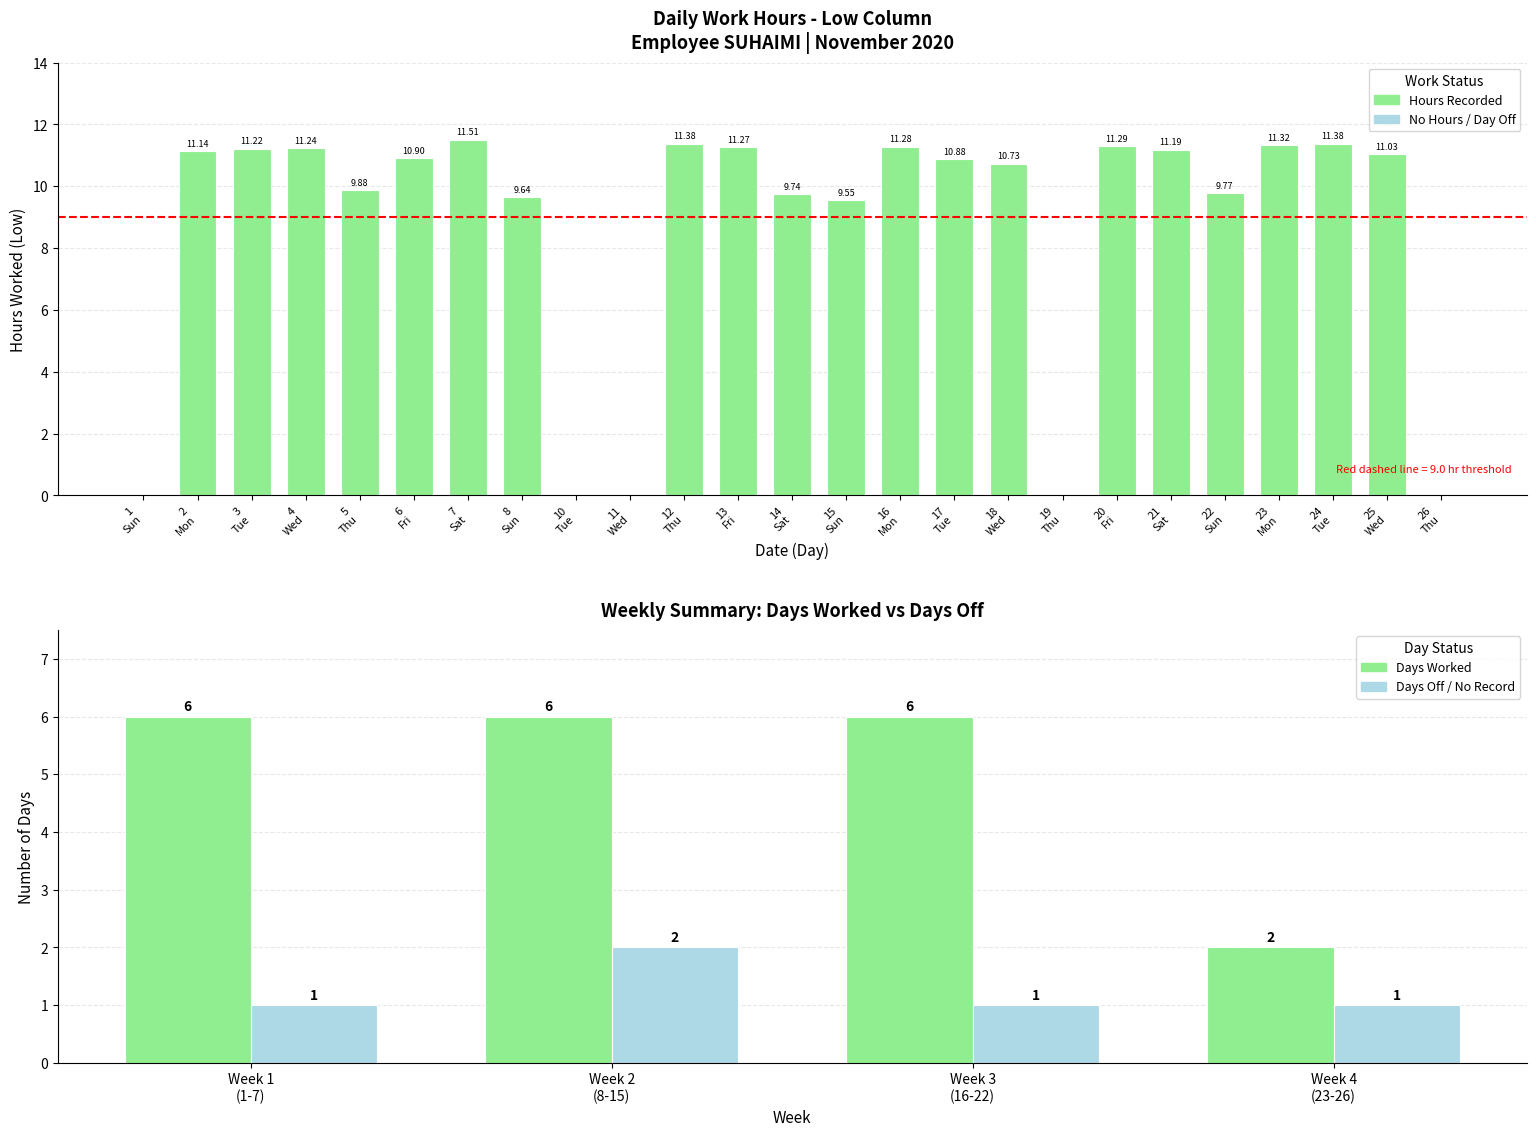

At which label does the data first exceed 10?

2 Mon